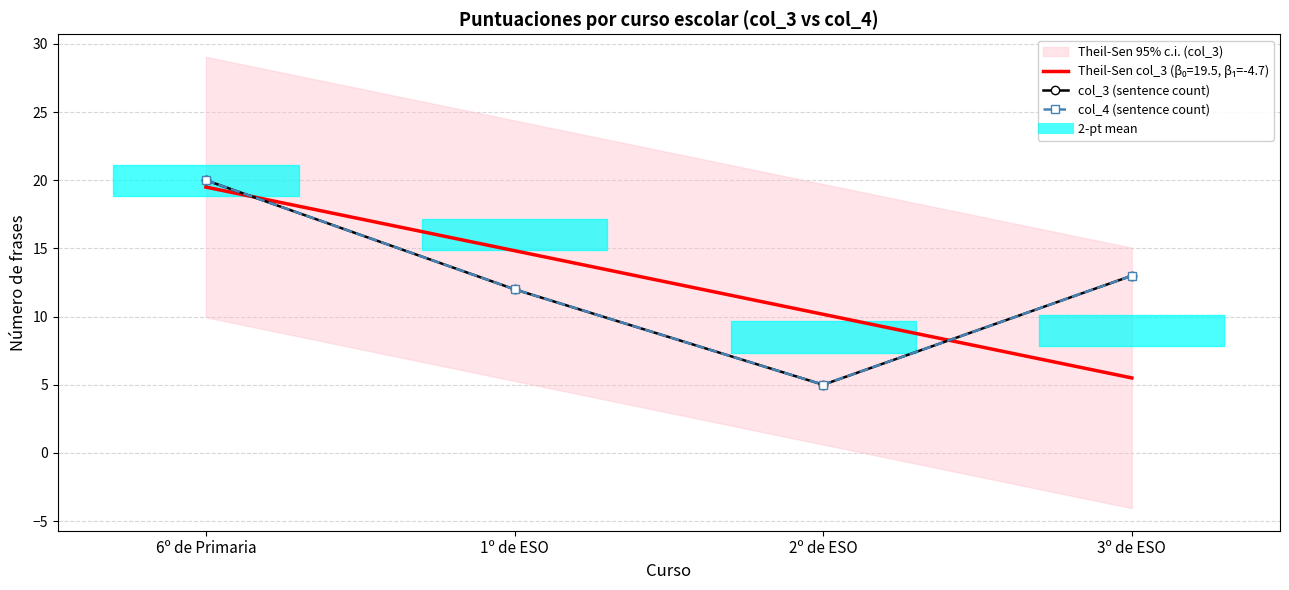

How many data points in col_4 (sentence count) are above 13?

1